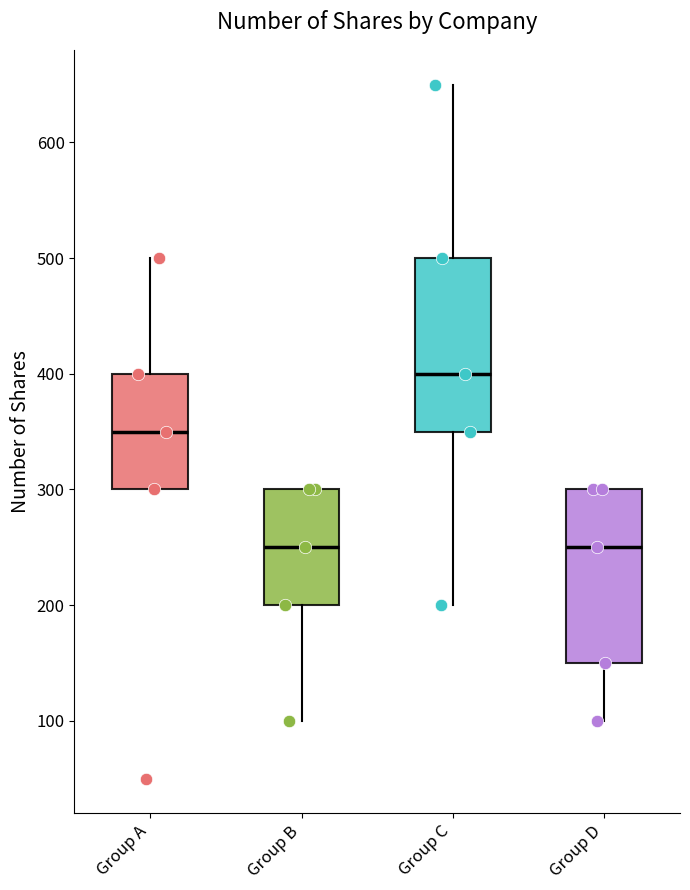

Reading left to right, transcribe this box plot: for each box, give where its median line is, the range the box spans, and where its two whiskers end, as read against the y-axis. The values are not printed on the chart, so give them approximately, as read against the axis.

Group A: median 350, box 300 to 400, whiskers 300 to 500
Group B: median 250, box 200 to 300, whiskers 100 to 300
Group C: median 400, box 350 to 500, whiskers 200 to 650
Group D: median 250, box 150 to 300, whiskers 100 to 300